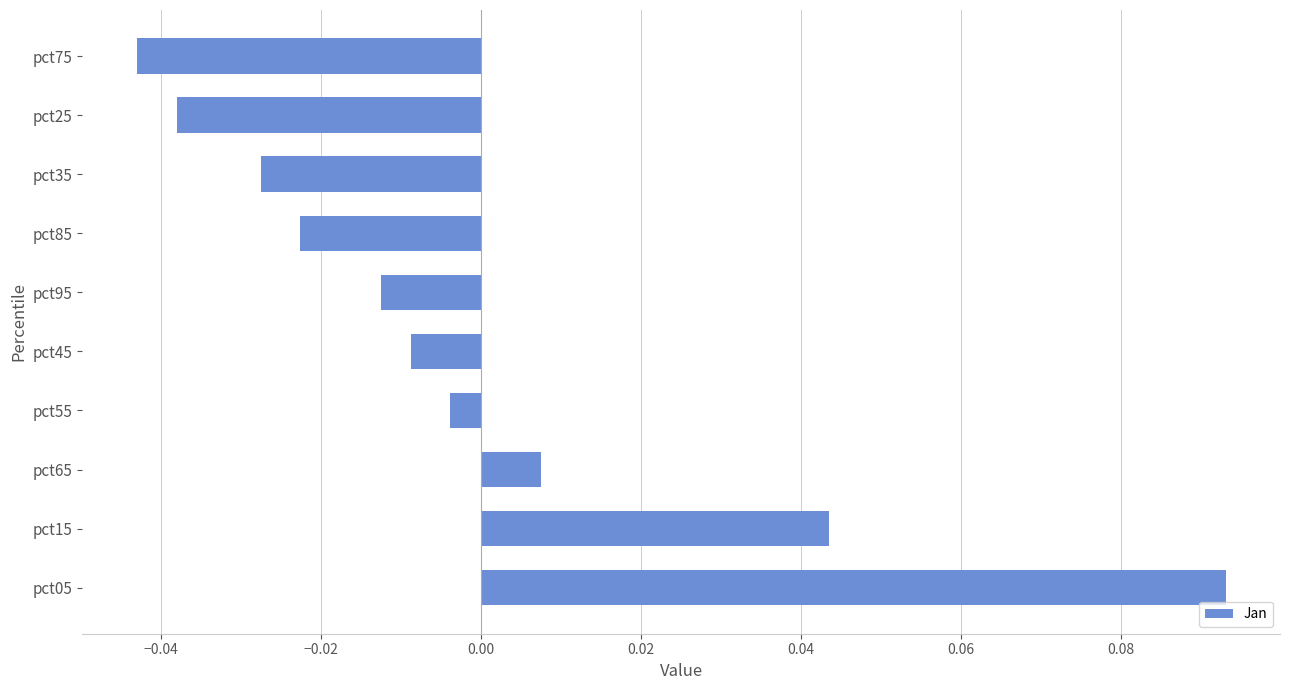

Is it true that the value at pct25 is -0.1?

False